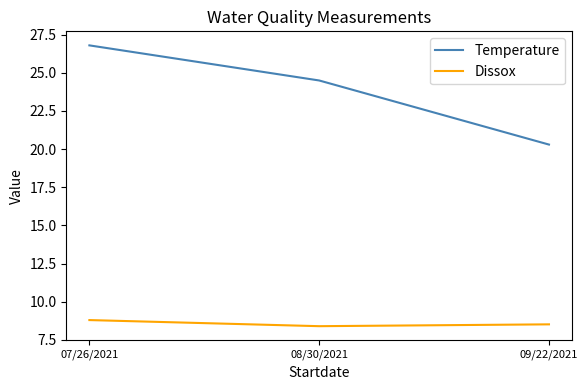

What is the difference between the maximum and minimum values in the Temperature series?

6.5